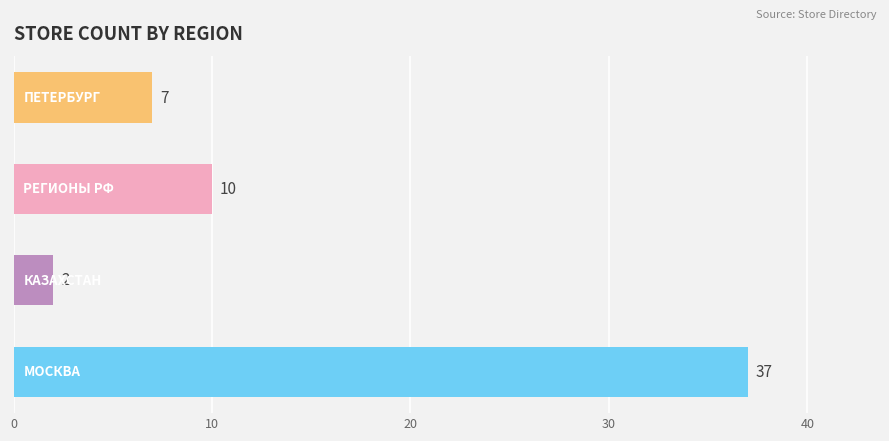

Reading top to bottom, transcribe all the data shown in this chart.

7	10	2	37